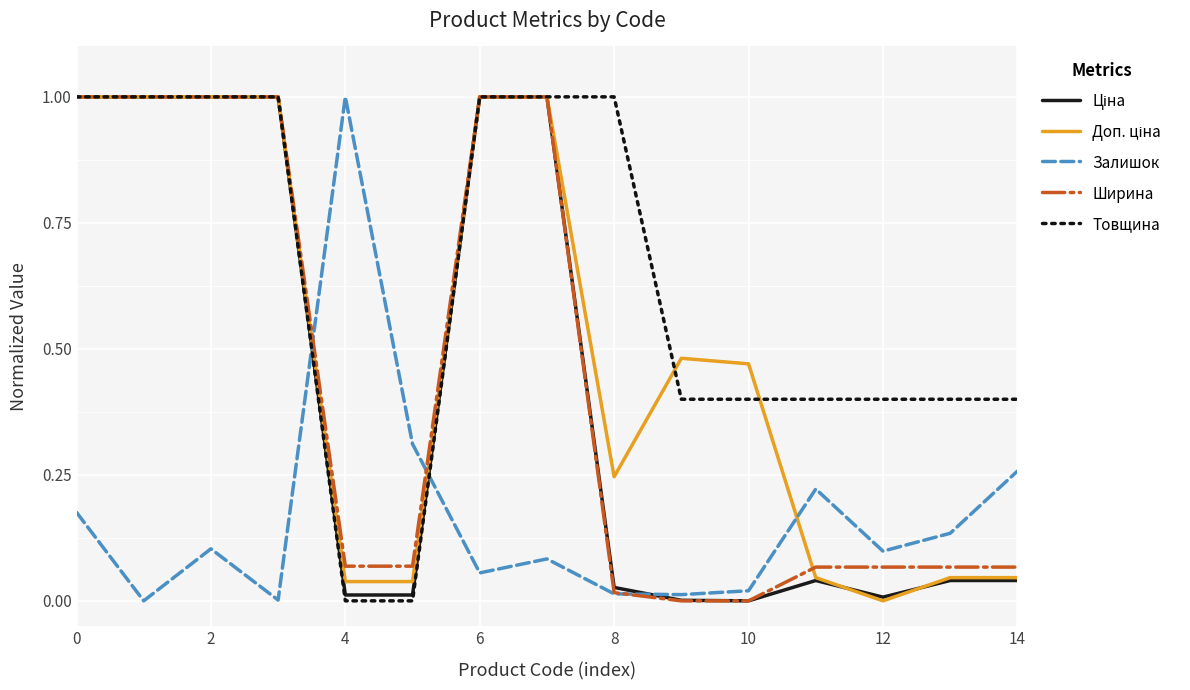

What is the difference between the maximum and second lowest values in the Товщина series?

1.0